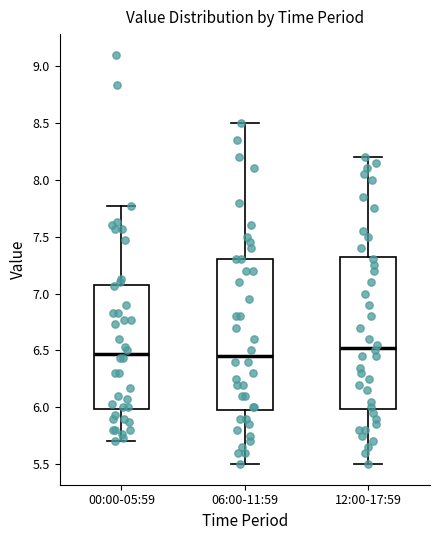

Reading left to right, read every box against the y-axis: the position of its median line, the range the box covers, and the ends of its whiskers. The values are not printed on the chart, so give them approximately, as read against the axis.

00:00-05:59: median 6.45, box 6.00 to 7.10, whiskers 5.70 to 7.75
06:00-11:59: median 6.45, box 6.00 to 7.30, whiskers 5.50 to 8.50
12:00-17:59: median 6.55, box 6.00 to 7.35, whiskers 5.50 to 8.20